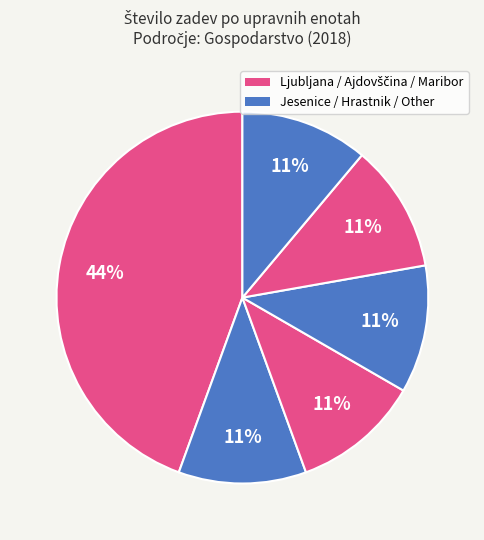

How many segments does this pie chart have?

6